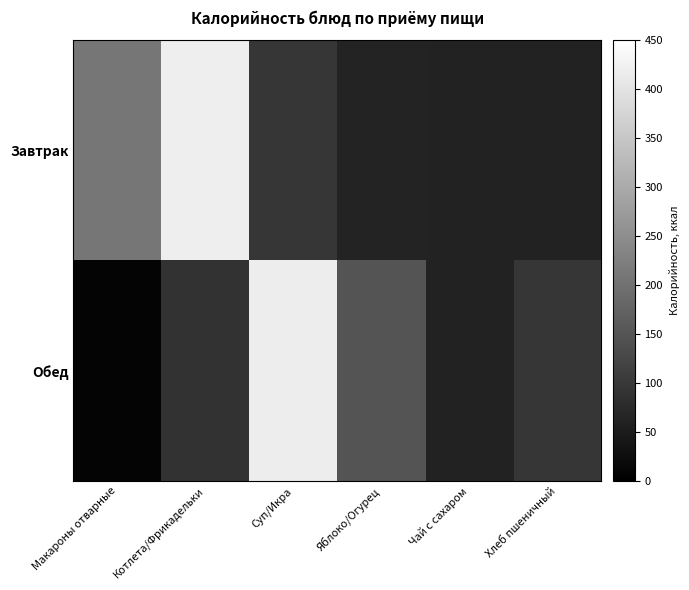

Reading right to left, list all the values displayed in this chart.

Завтрак: Хлеб пшеничный=60	Чай с сахаром=60	Яблоко/Огурец=63	Суп/Икра=95	Котлета/Фрикадельки=420	Макароны отварные=209
Обед: Хлеб пшеничный=95	Чай с сахаром=60	Яблоко/Огурец=148	Суп/Икра=417	Котлета/Фрикадельки=89	Макароны отварные=8